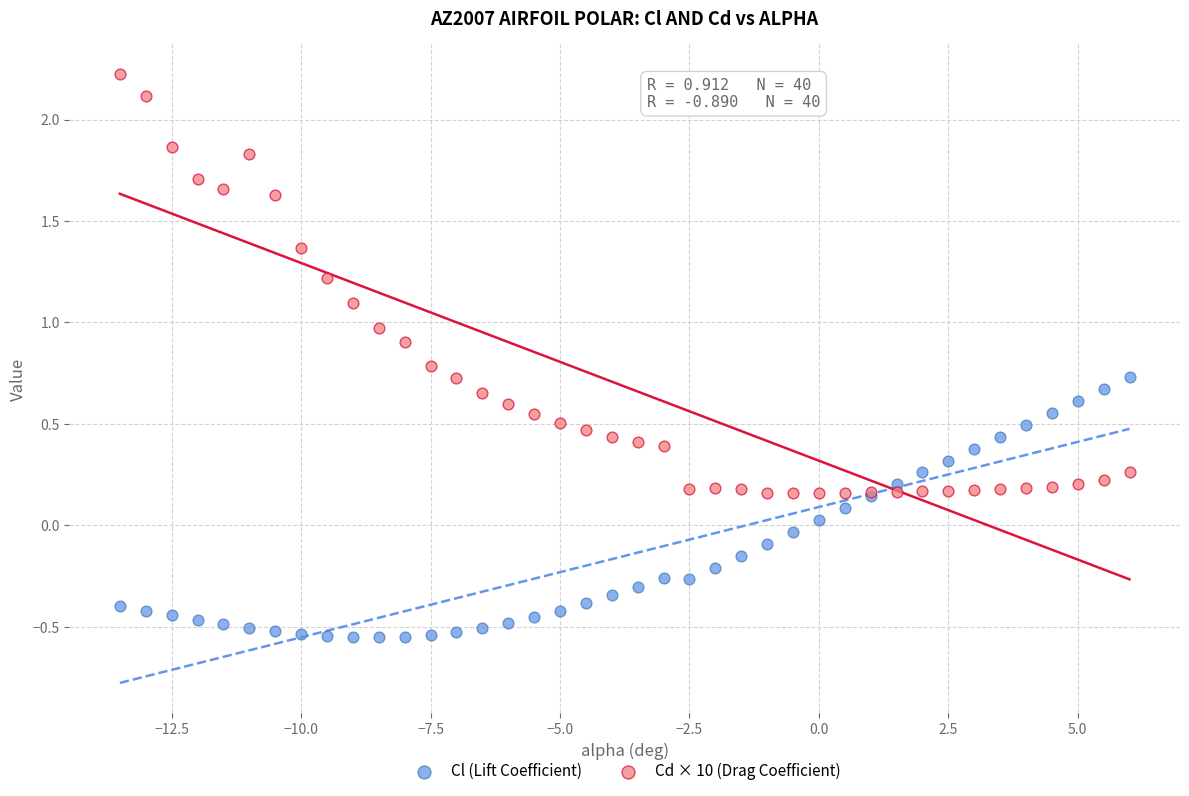

What is the X range (max minus min) for the scatter plot?

19.5